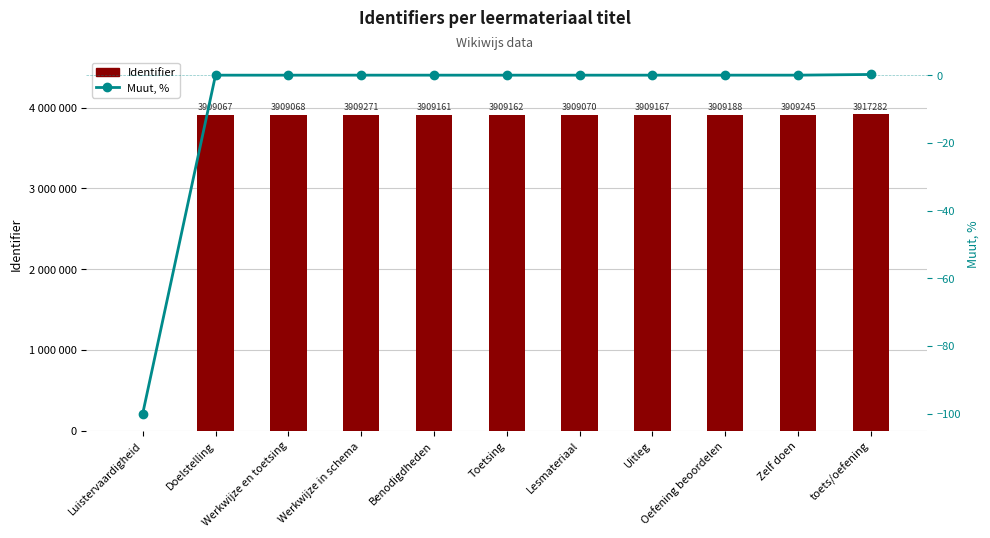

How many values in the Muut, % series exceed 0?

1